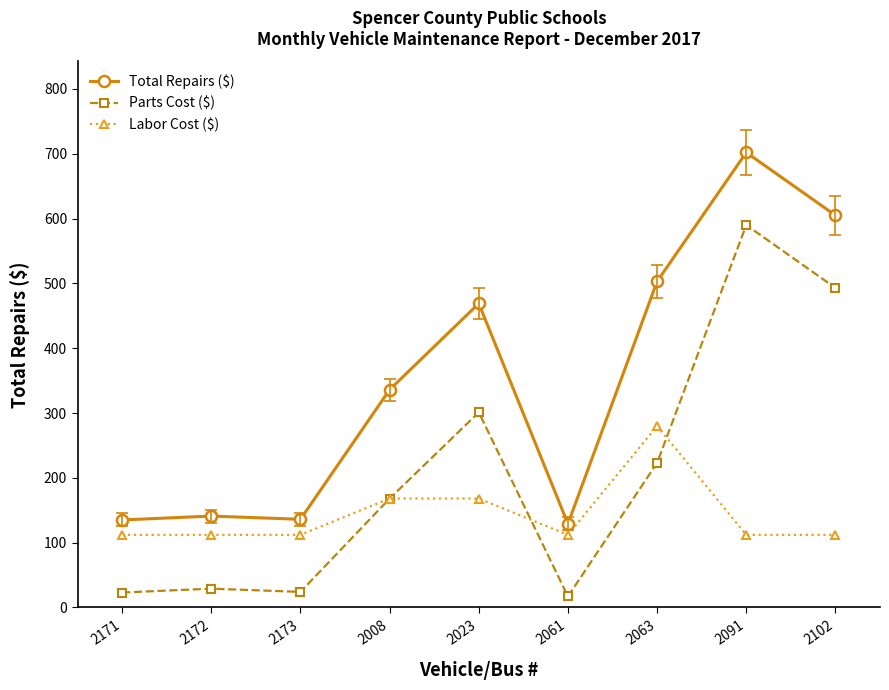

Which series changed the most between 2172 and 2023?

Total Repairs ($)